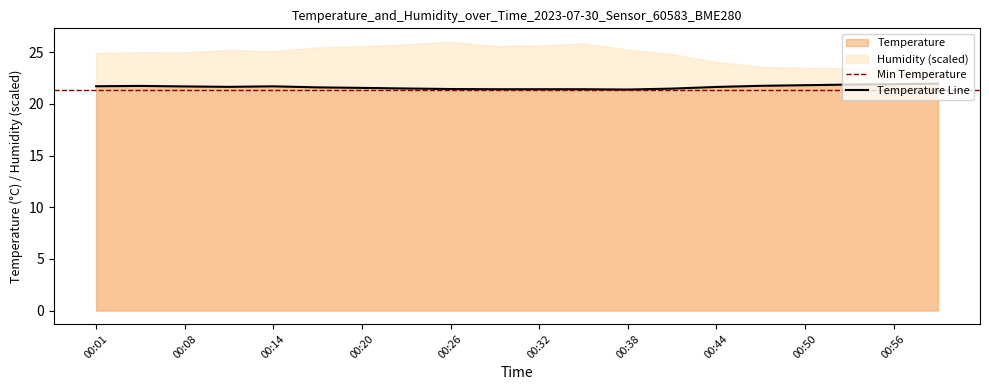

Approximately how many times larger is the value at 00:23 compared to 00:35?

1.0